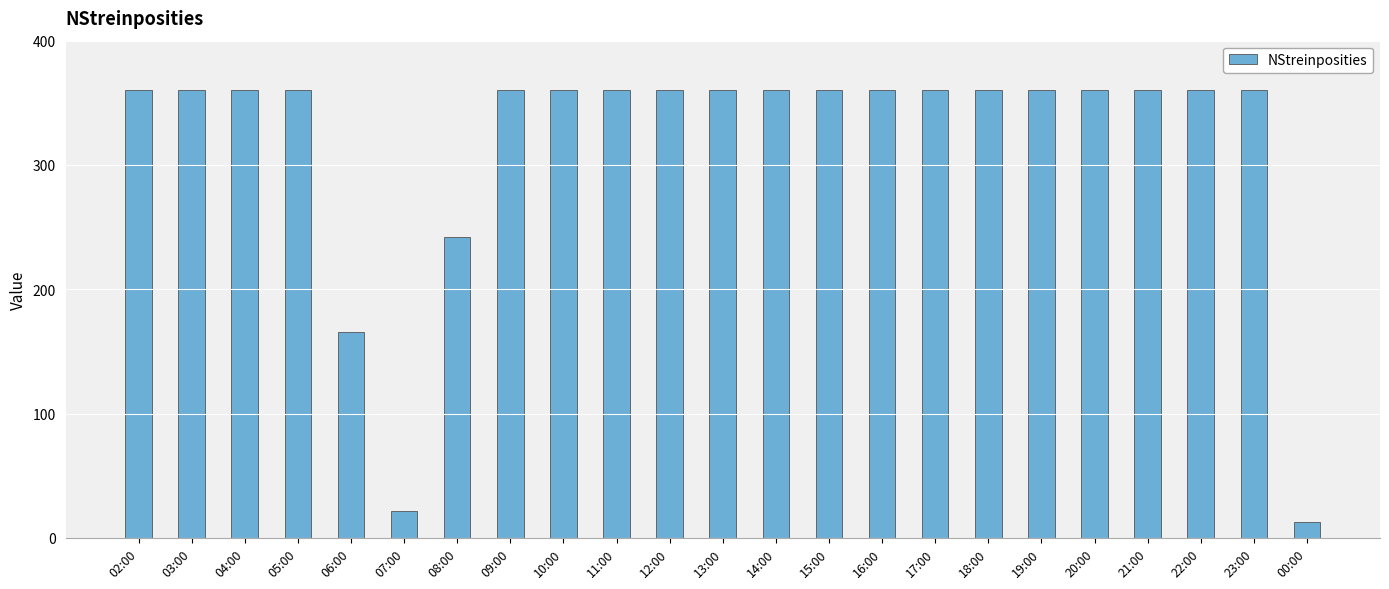

What is the ratio of the value at 14:00 to the value at 16:00?

1.0